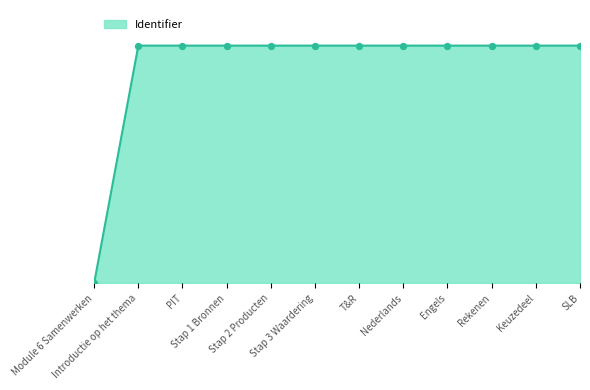

Is this an area chart (filled region under the line)?

Yes